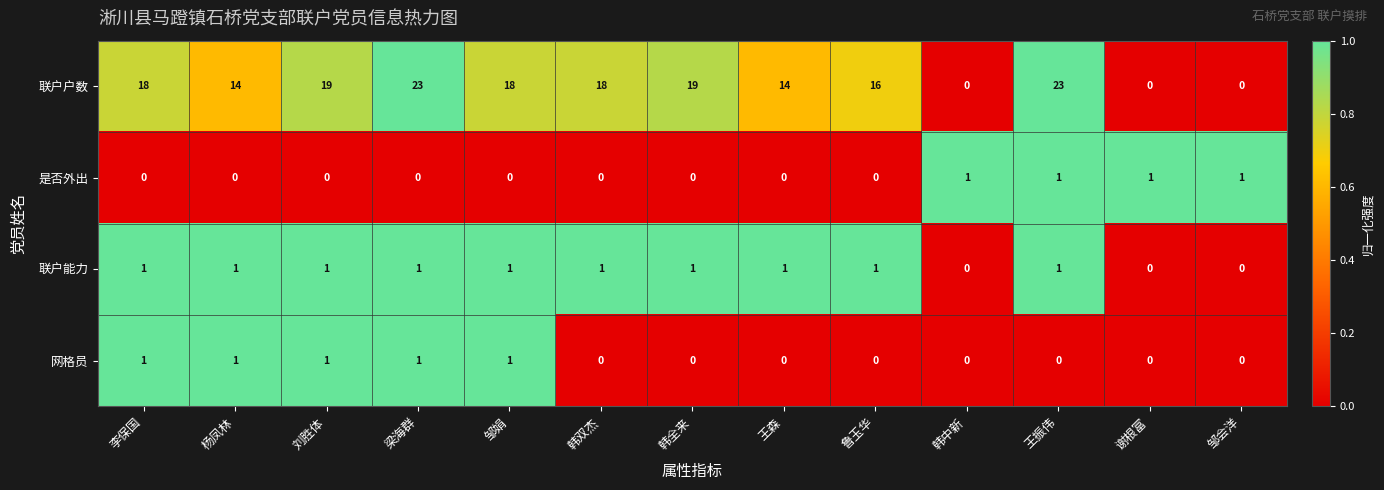

True or false: 网格员 has a value of 0 at 谢根富.

True